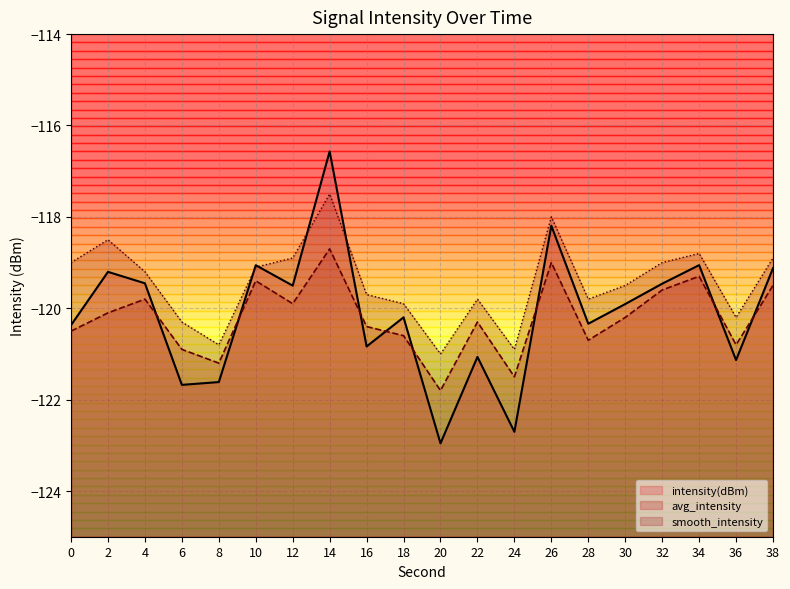

What is the difference between the intensity(dBm) values at 8 and 22?

0.6